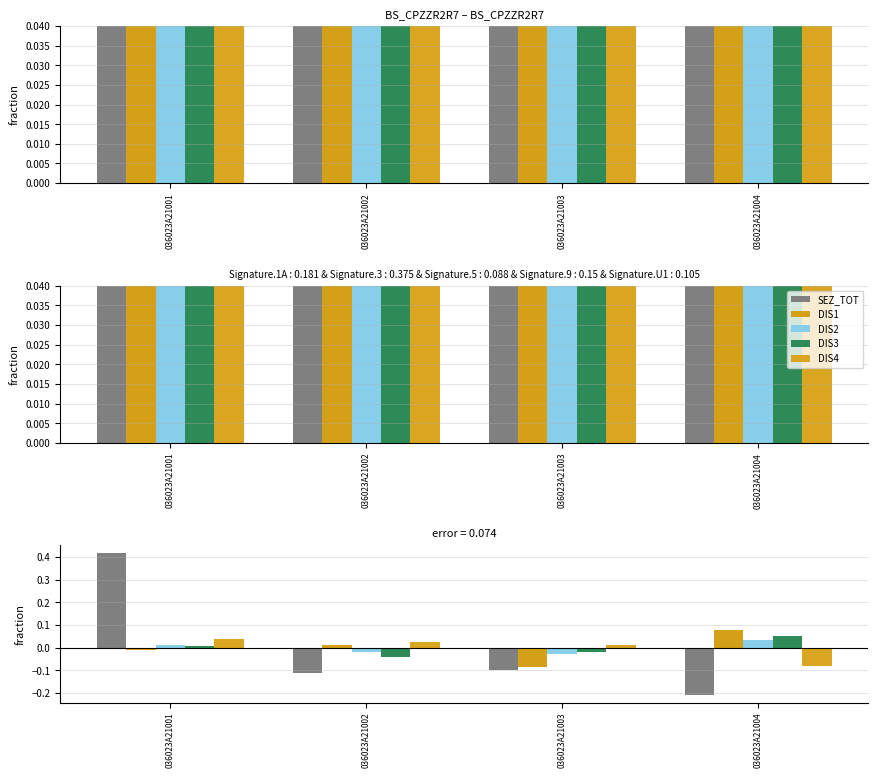

At which label does DIS1 reach its minimum?

036023A21003